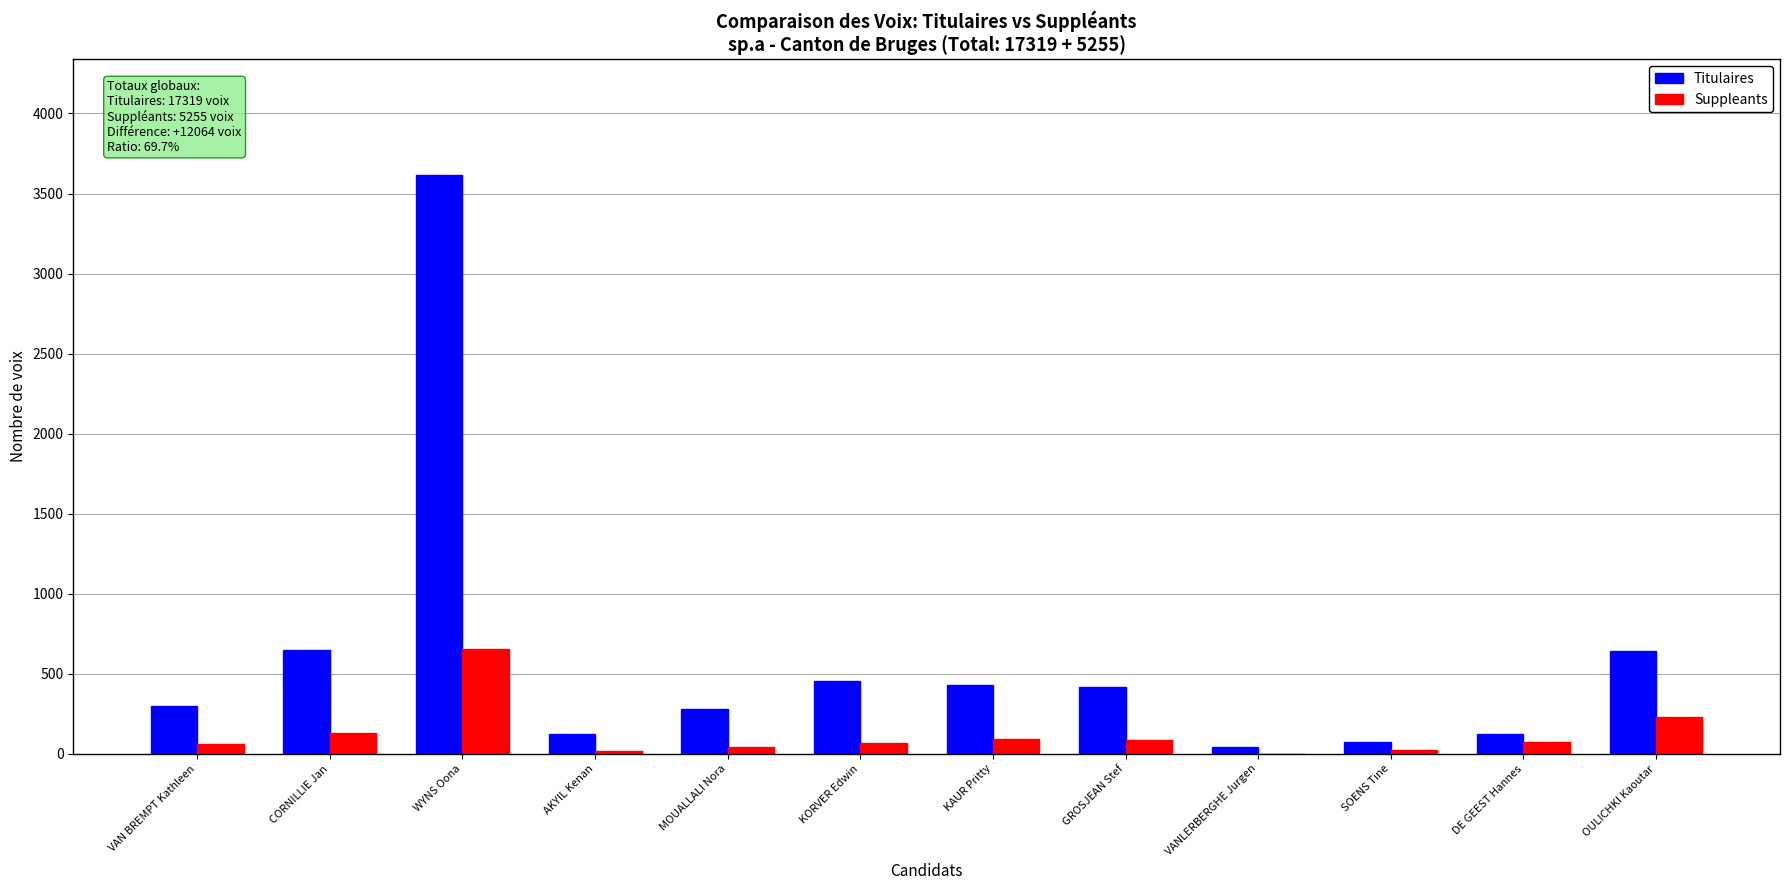

What is the sum of all Suppleants values?

1491